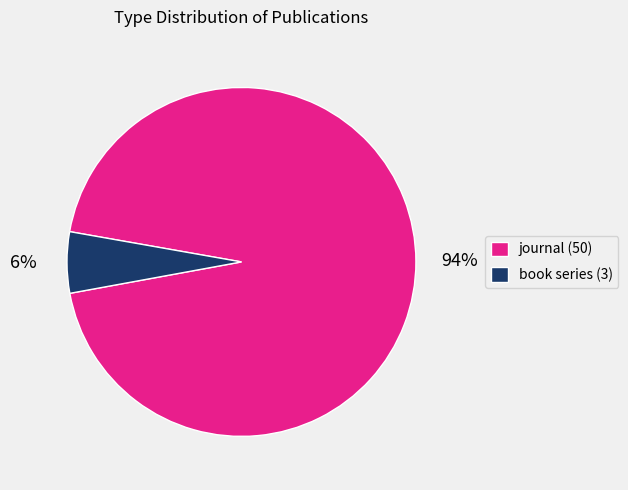

Is there a majority slice in this chart?

Yes